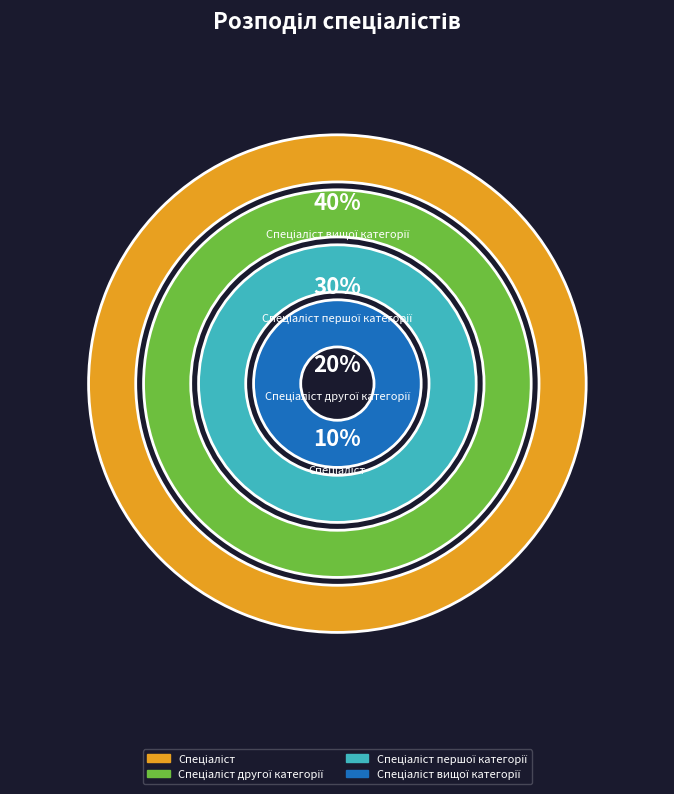

Which slice is the smallest?

Спеціаліст